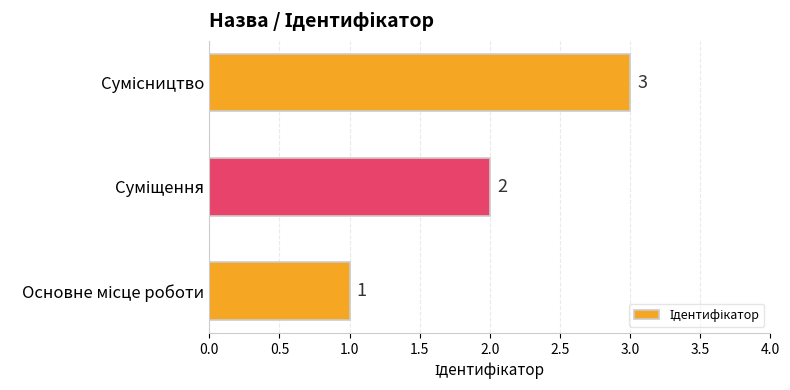

What is the difference between the maximum and minimum values?

2